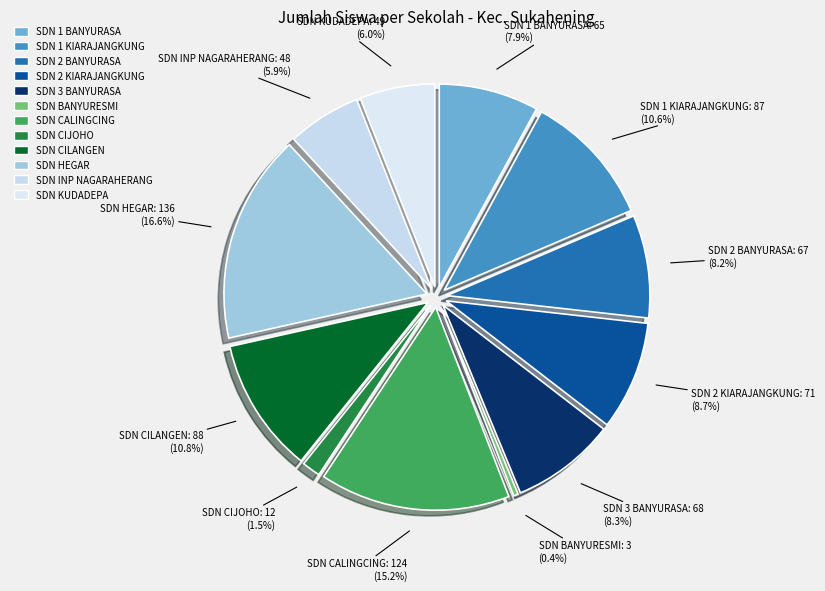

Which slice is the largest?

SDN HEGAR